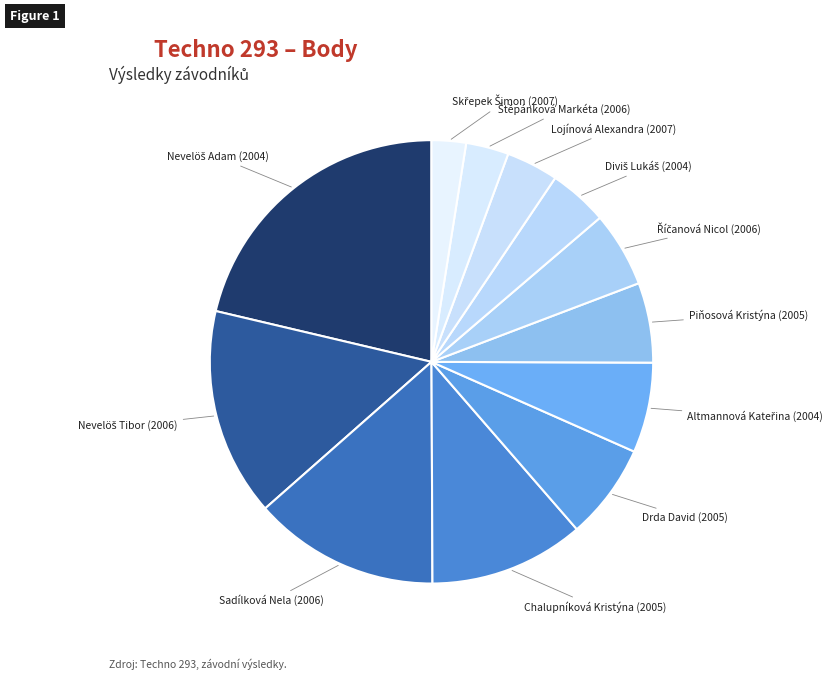

Count the number of slices in the pie.

12